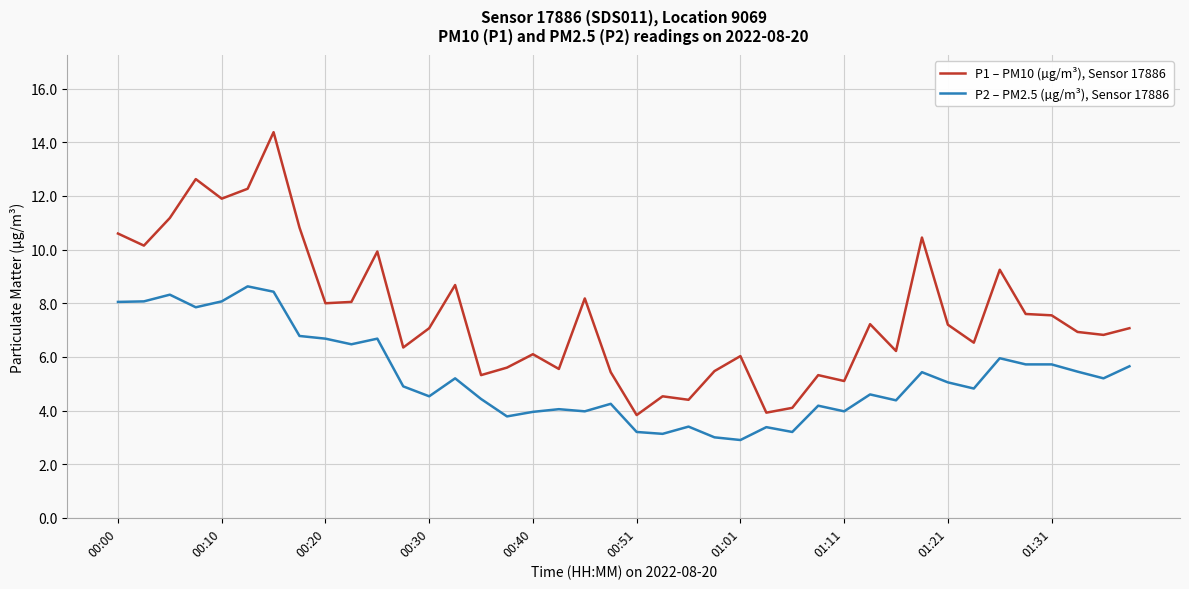

True or false: P1 – PM10 (µg/m³), Sensor 17886 has more than 2 interior local peaks.

True